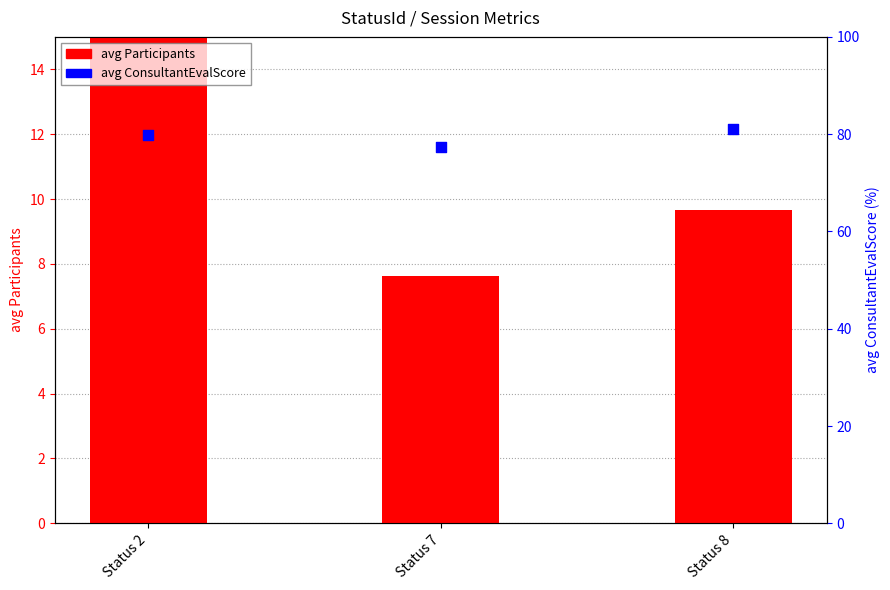

Which series reaches the minimum Y coordinate?

avg Participants